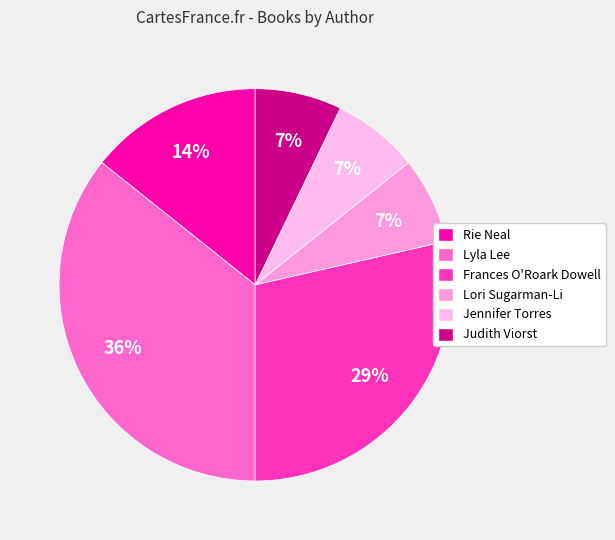

How many slices are in this pie chart?

6